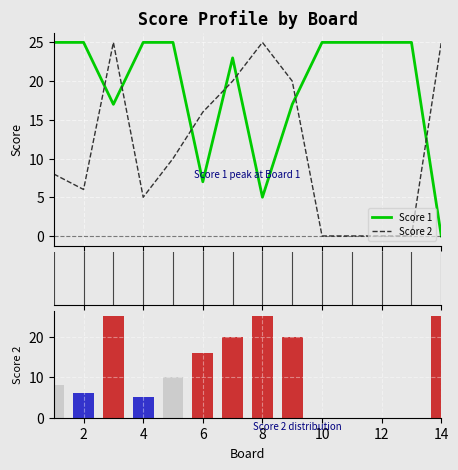

What is the maximum value shown in the chart?

25